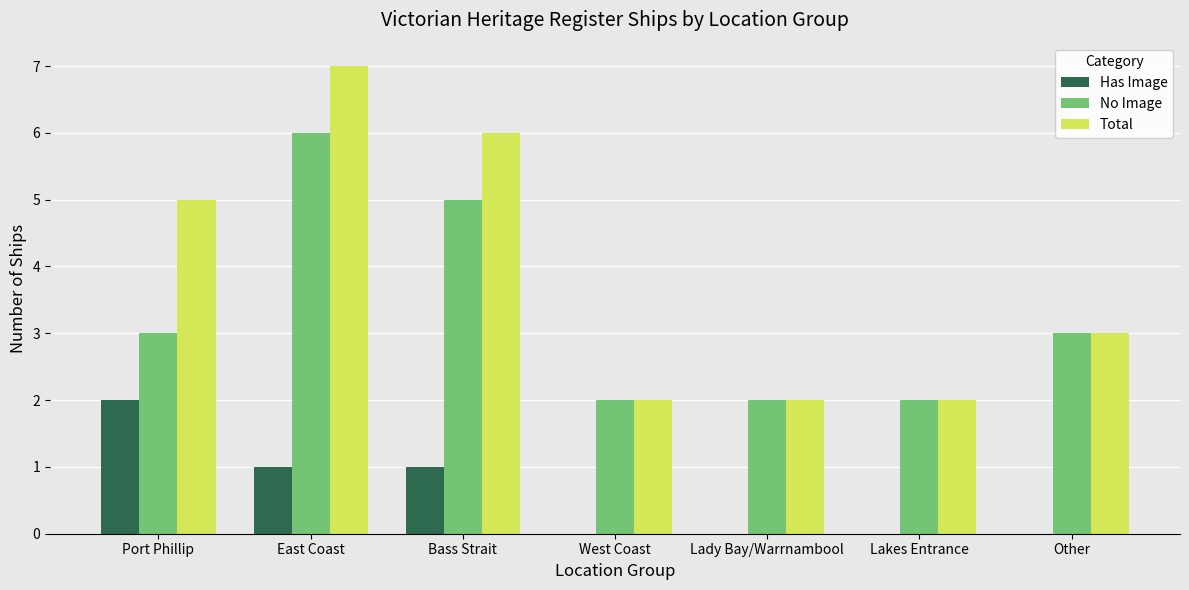

What is the approximate value of Total at Bass Strait?

6